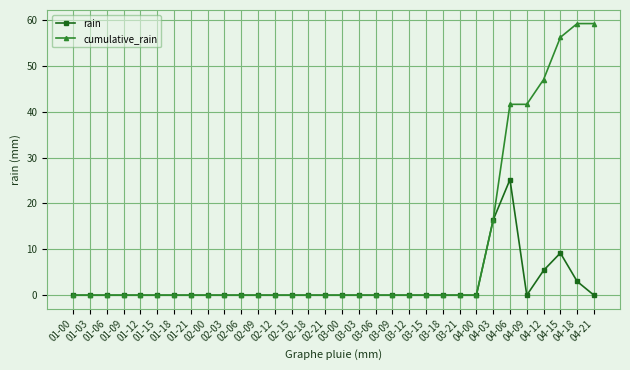

What is the highest value of the rain series?

25.2